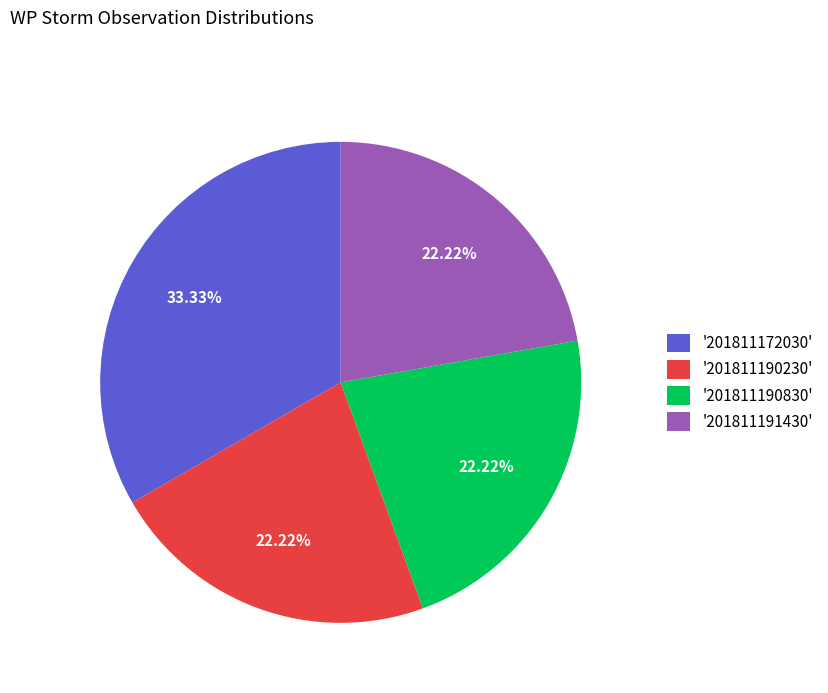

Is the sum of '201811190830' and '201811191430' greater than half?

No